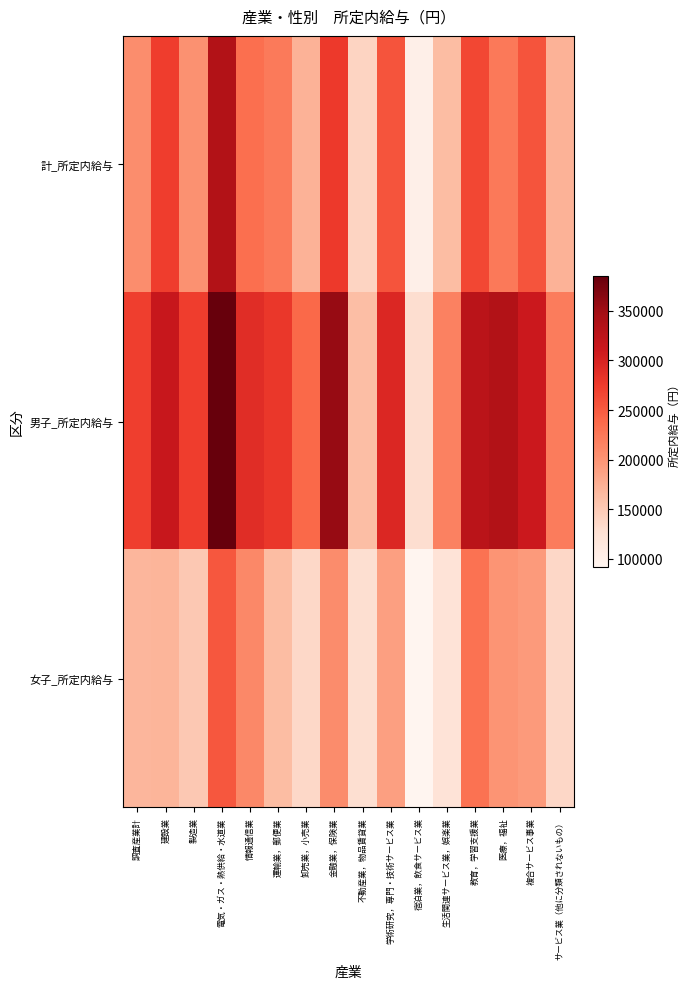

Which series has the largest range (max minus min)?

男子_所定内給与